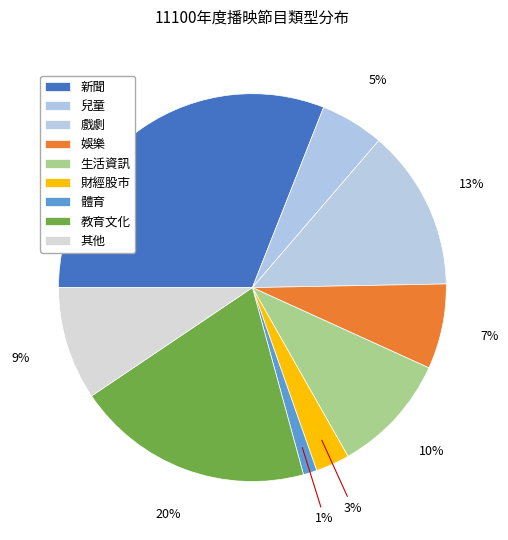

To the nearest percent, what is the average slice percentage?

11%